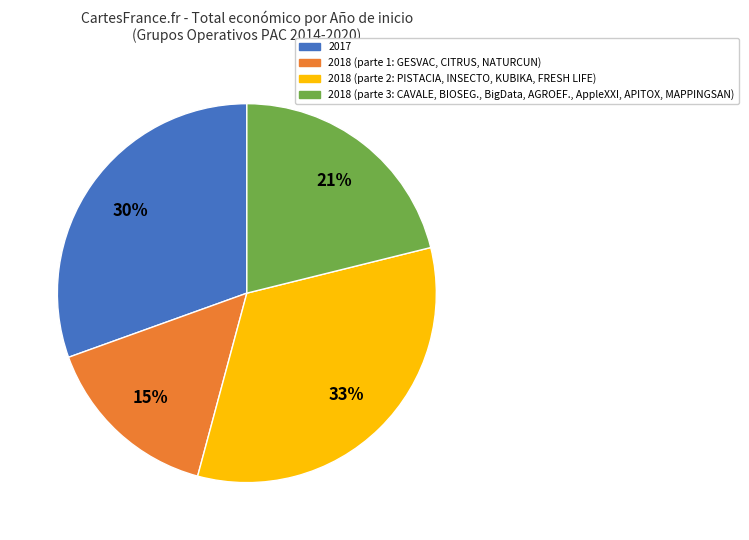

To the nearest percent, what is the difference between the largest and smallest slice percentages?

18%